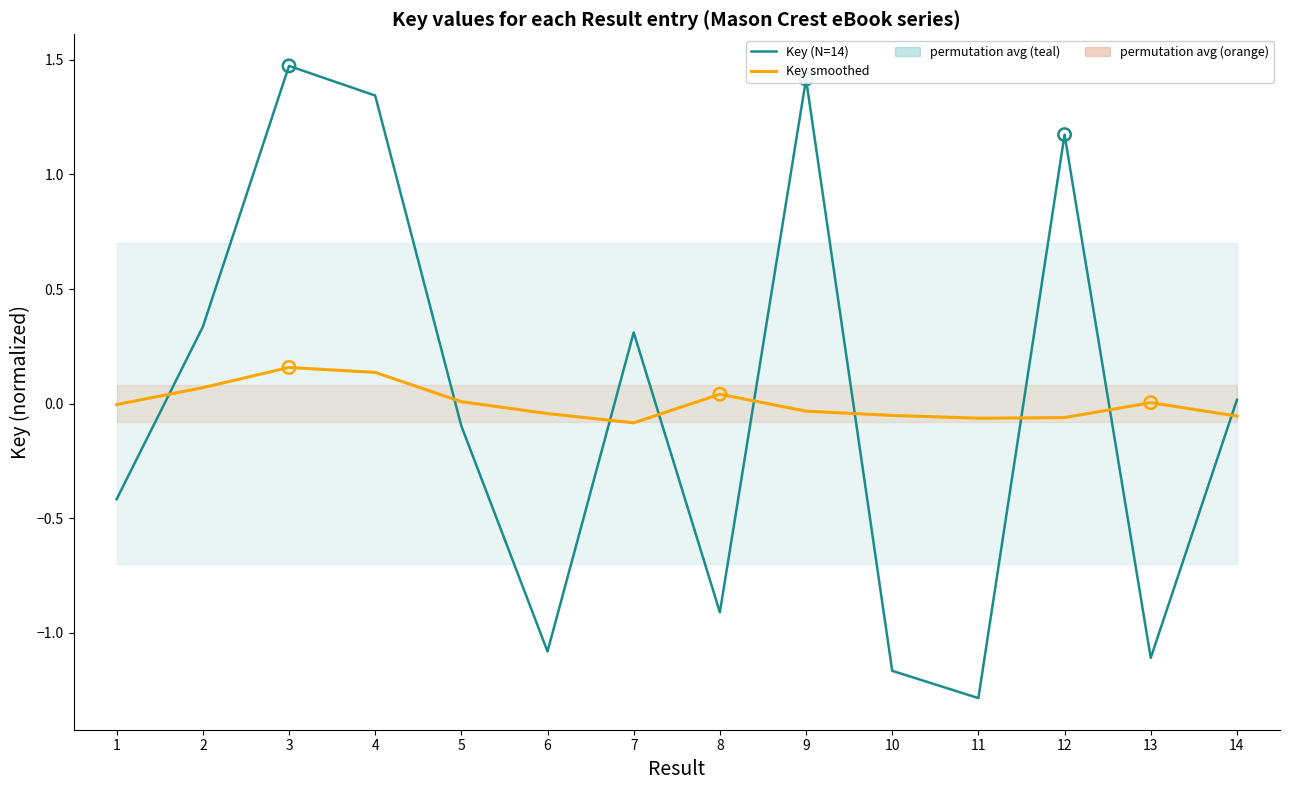

Which series has the largest Y range (max minus min)?

Key (N=14)